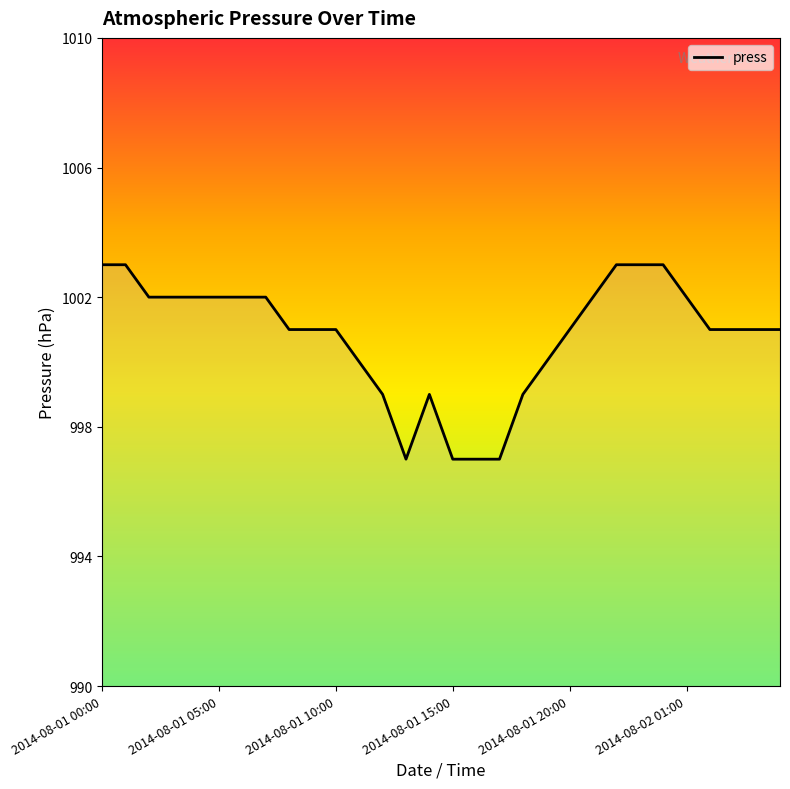

What is the greatest value displayed?

1003